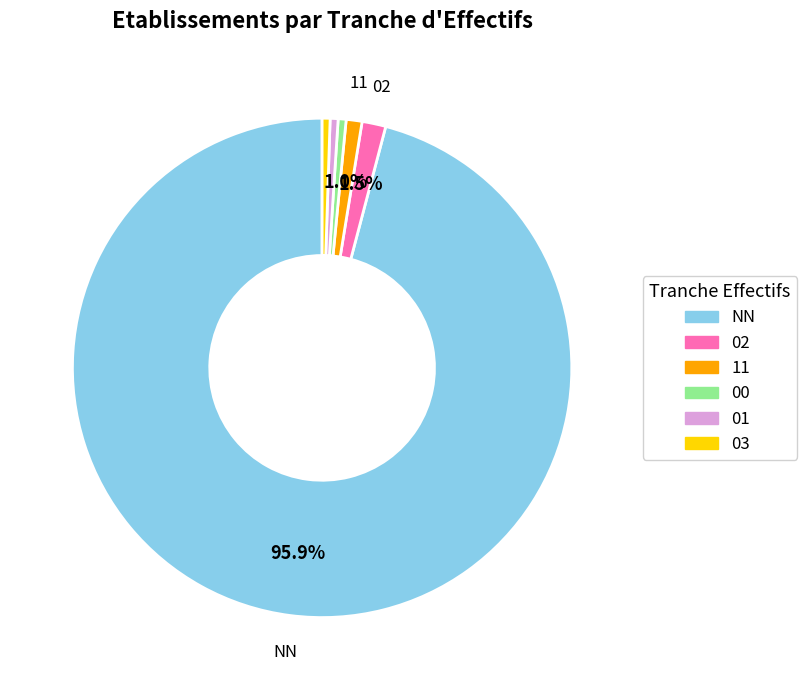

Count the number of slices in the pie.

6